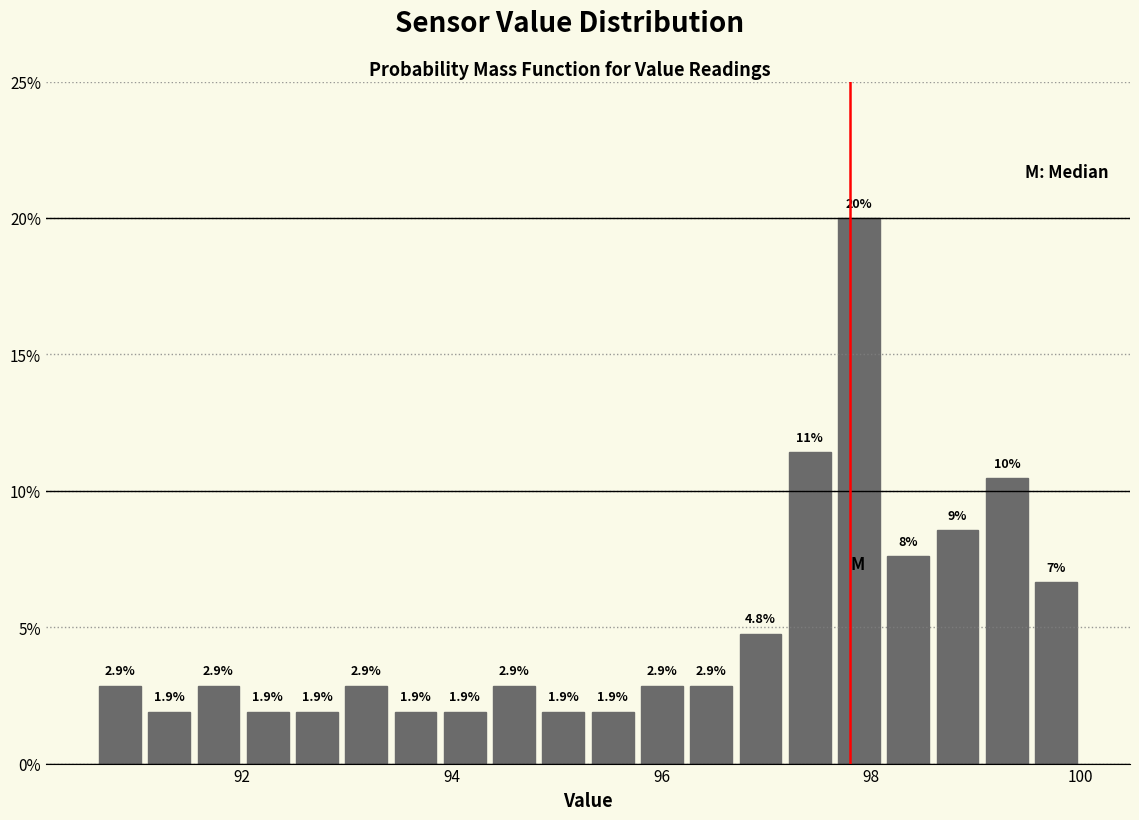

Around what value on the x-axis is the tallest bar? Give the approximate position of its centre, as read against the axis.

97.8